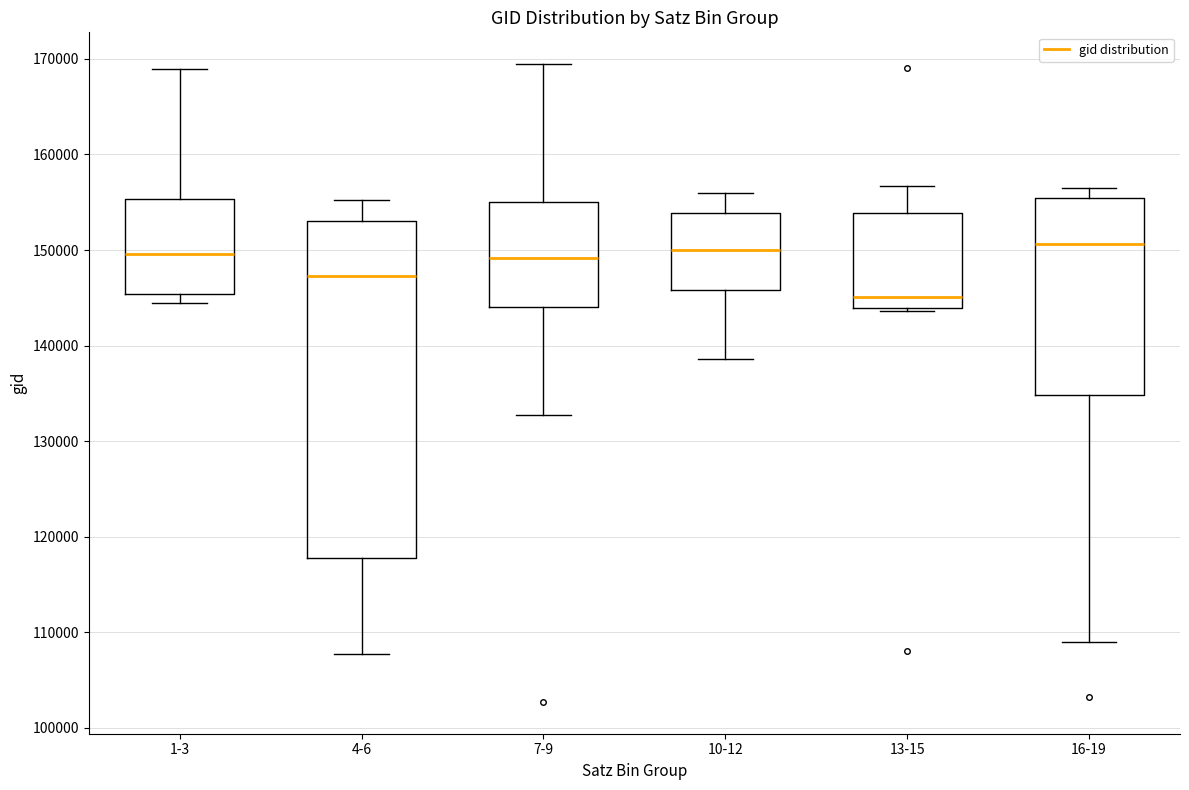

Reading left to right, read every box against the y-axis: the position of its median line, the range the box covers, and the ends of its whiskers. The values are not printed on the chart, so give them approximately, as read against the axis.

1-3: median 150000, box 145000 to 155000, whiskers 144000 to 169000
4-6: median 147000, box 118000 to 153000, whiskers 108000 to 155000
7-9: median 149000, box 144000 to 155000, whiskers 133000 to 169000
10-12: median 150000, box 146000 to 154000, whiskers 139000 to 156000
13-15: median 145000, box 144000 to 154000, whiskers 144000 to 157000
16-19: median 151000, box 135000 to 155000, whiskers 109000 to 156000